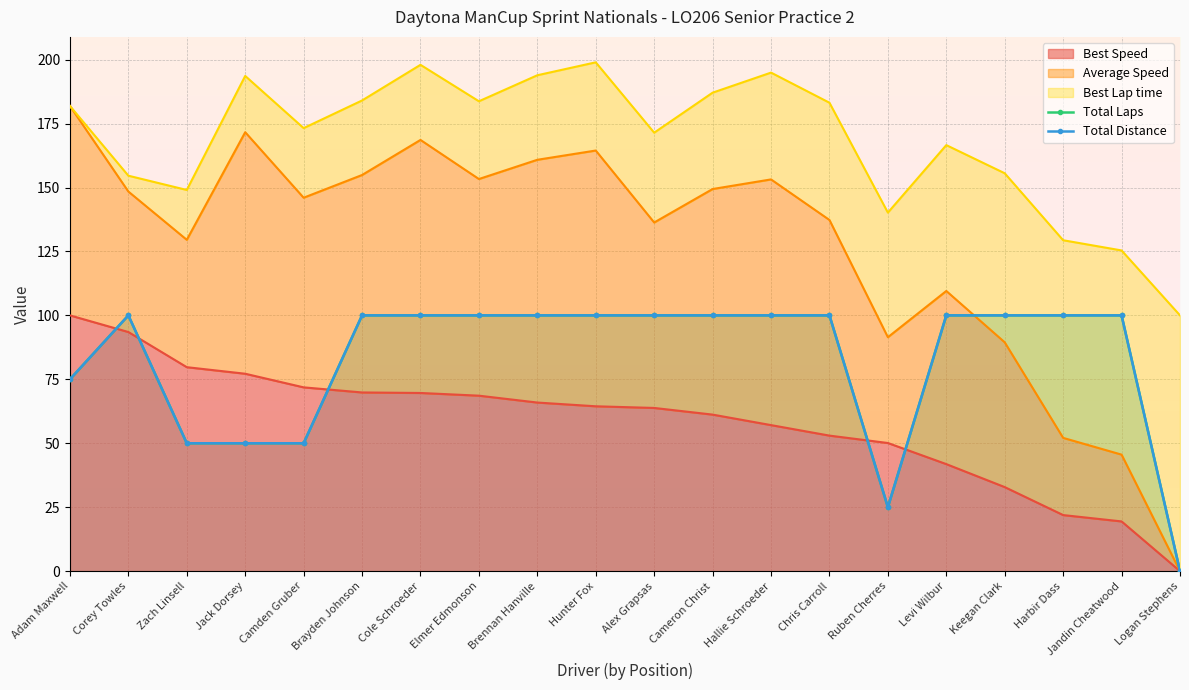

The value of Best Speed at Cole Schroeder is 109.1. True or false?

False